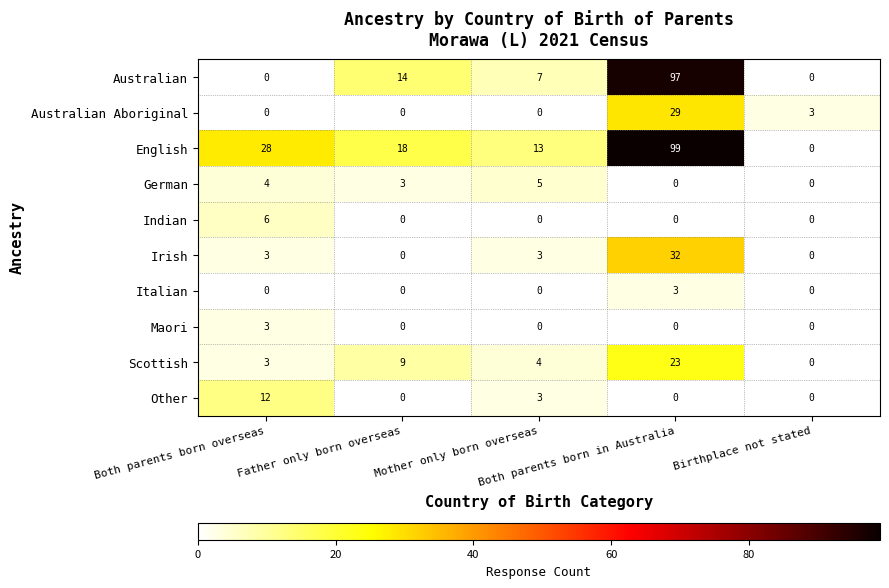

Count the number of data series in this chart.

10